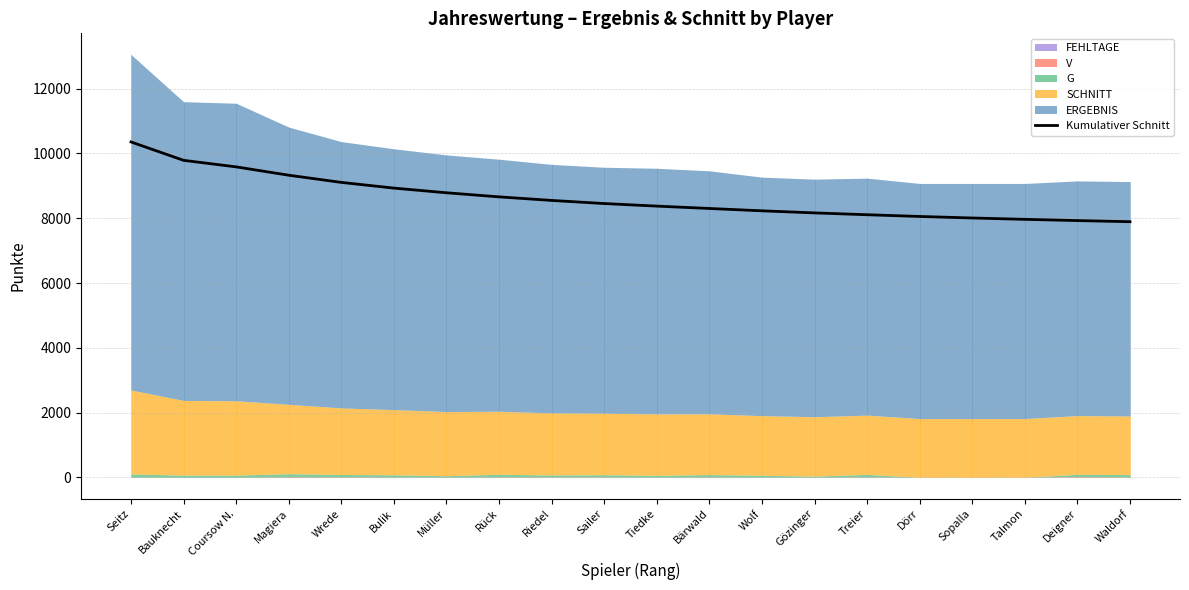

Which label corresponds to the largest value in the chart?

Seitz